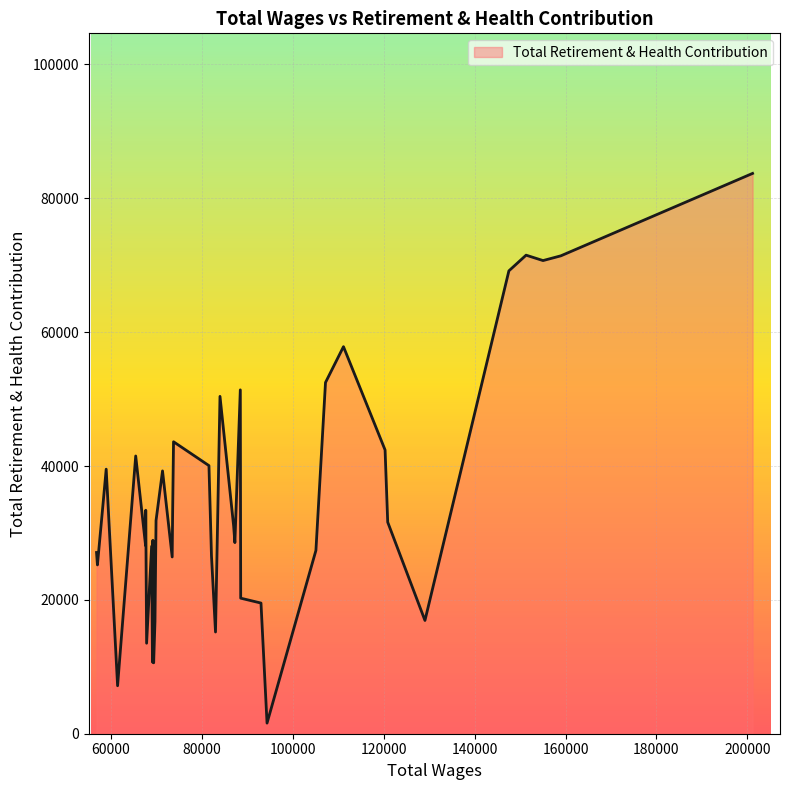

What is the difference between the maximum and minimum values?

82131